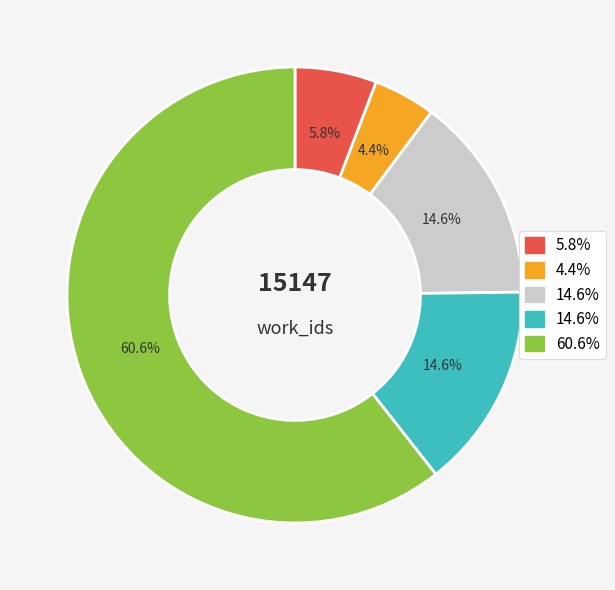

Is there a majority slice in this chart?

Yes